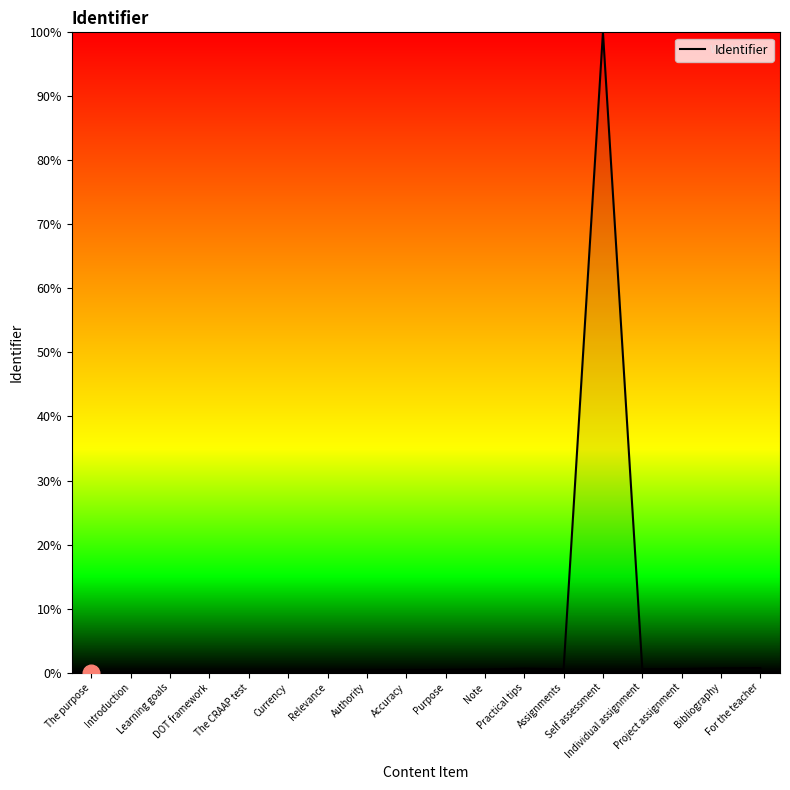

What is the maximum value shown in the chart?

100.0